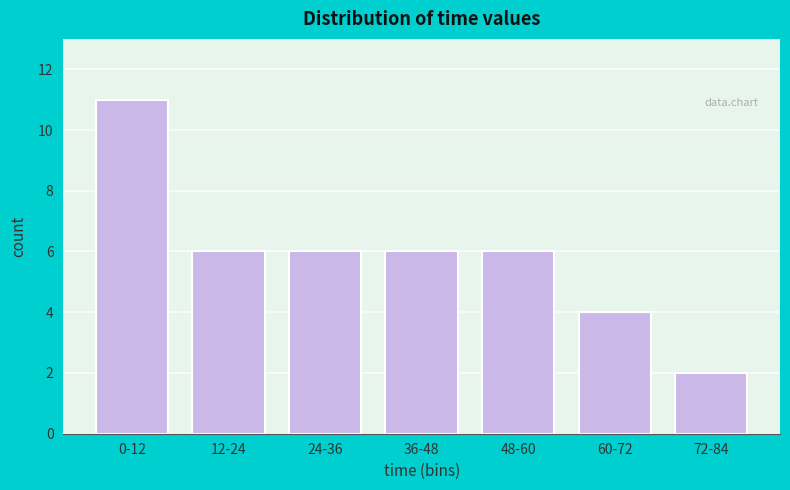

Reading left to right, transcribe all the data shown in this chart.

11	6	6	6	6	4	2